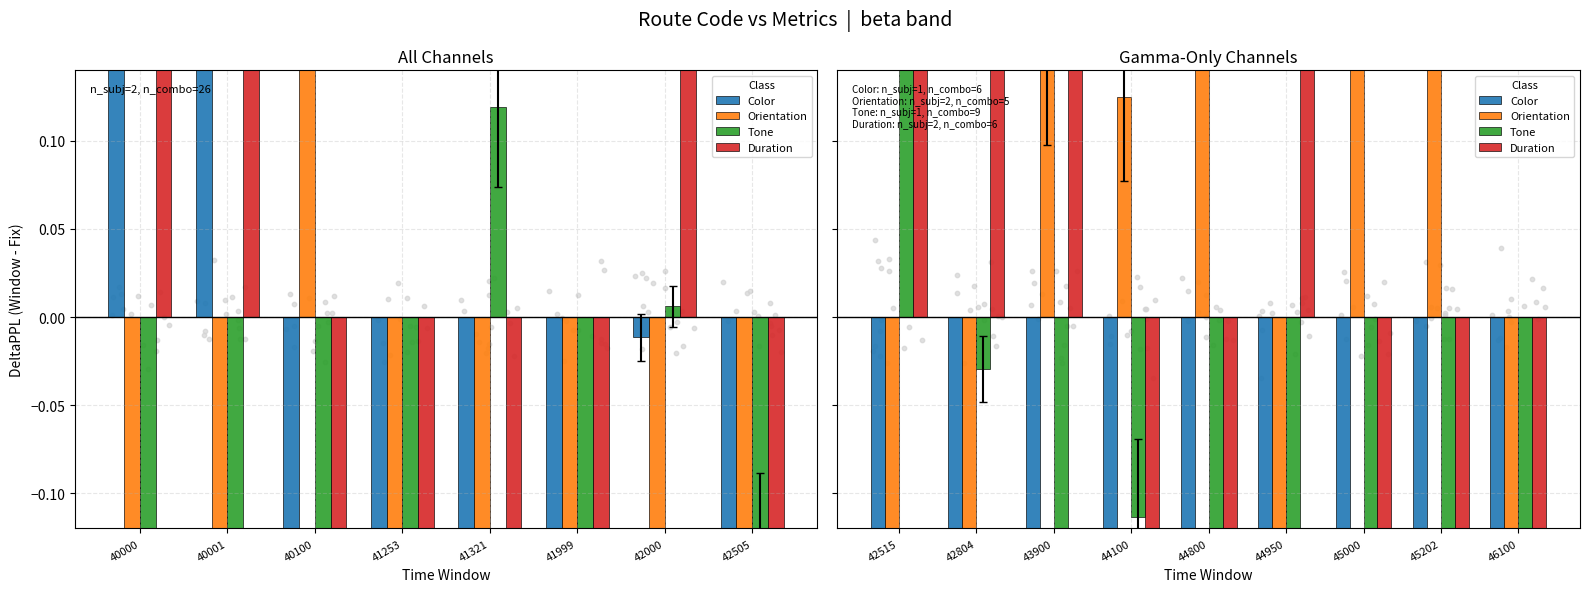

Which series has the largest total across all categories?

Orientation